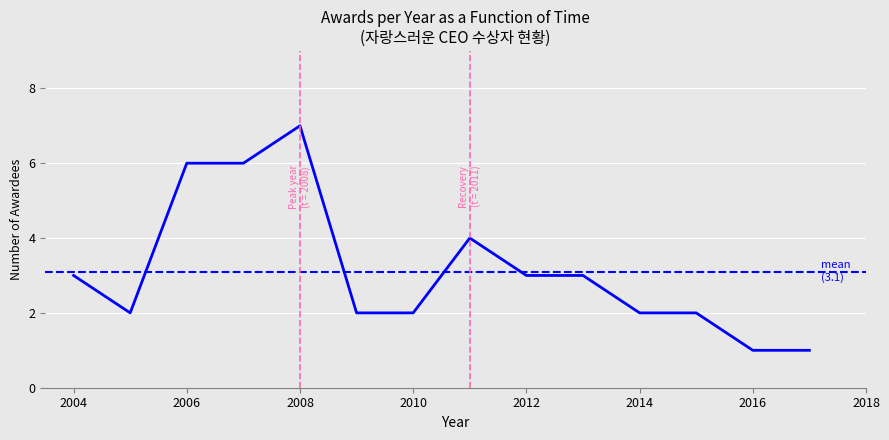

At which label is the value closest to 3?

2004